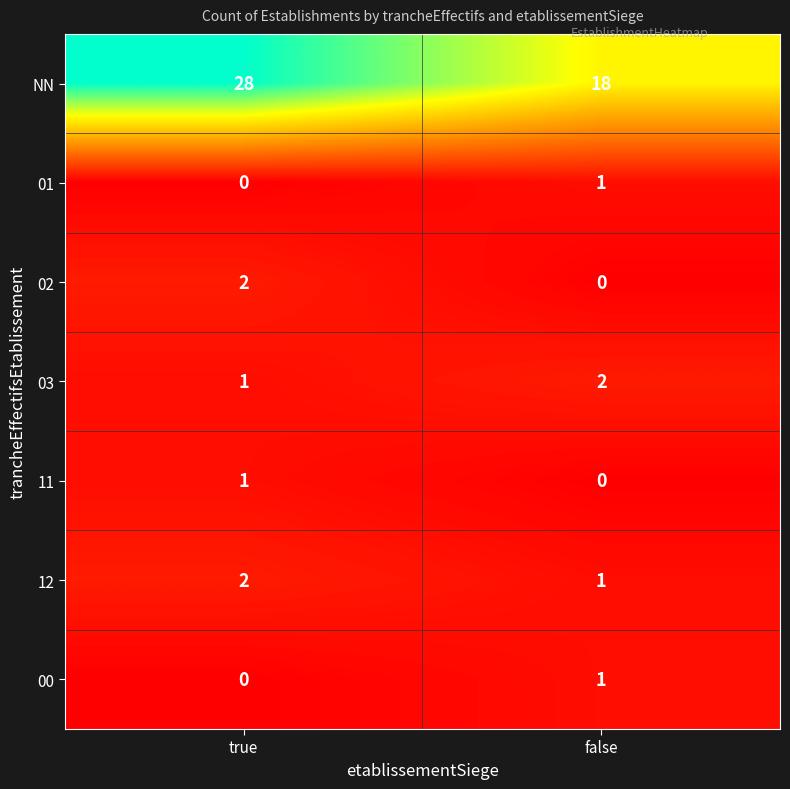

The value of 02 at true is 2. True or false?

True